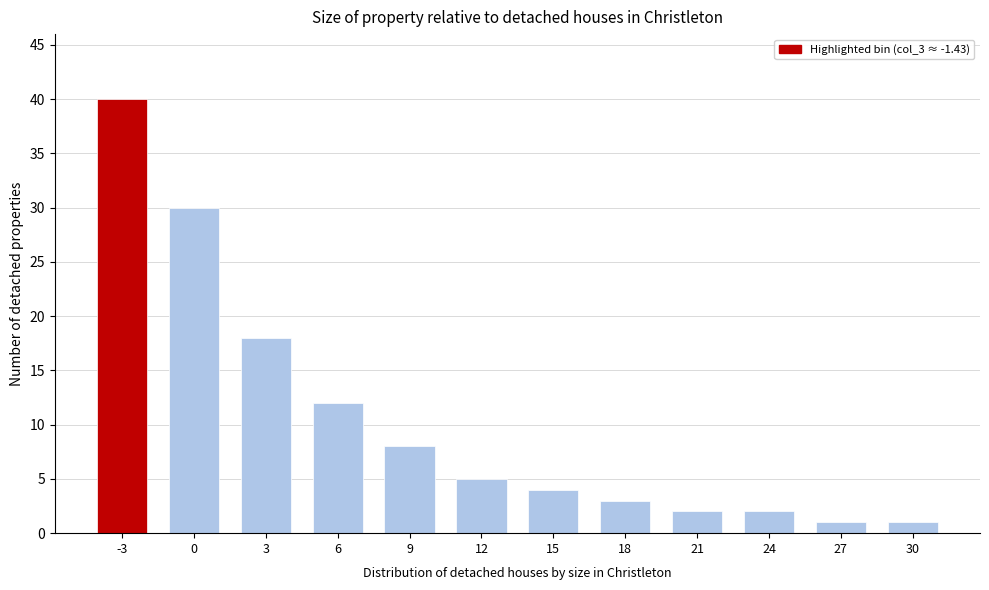

Reading left to right, list all the values displayed in this chart.

-3=40	0=30	3=18	6=12	9=8	12=5	15=4	18=3	21=2	24=2	27=1	30=1